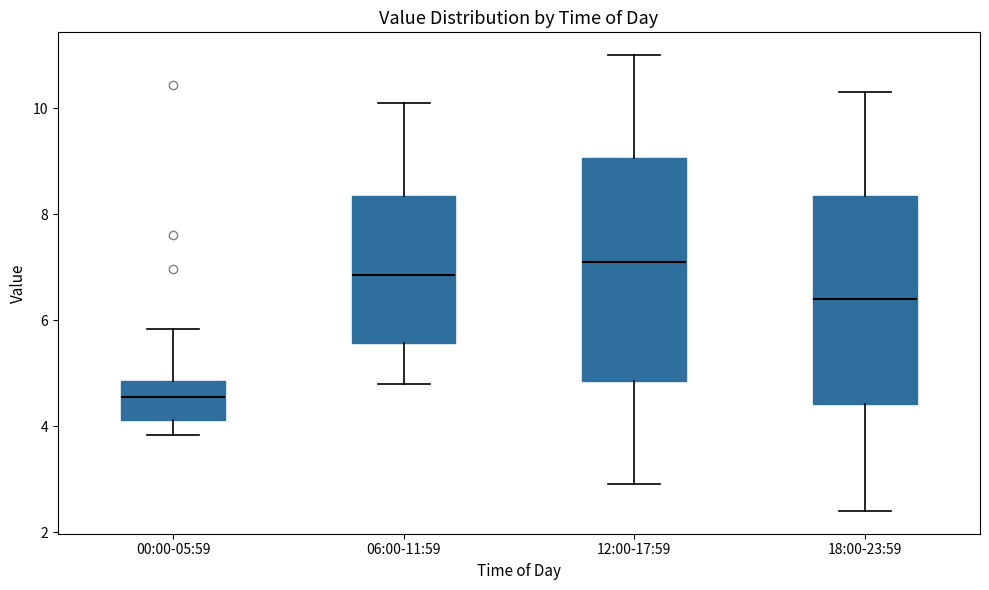

Where is the upper edge of the box for 06:00-11:59 on the y-axis? The values are not printed on the chart, so give them approximately, as read against the axis.

8.4